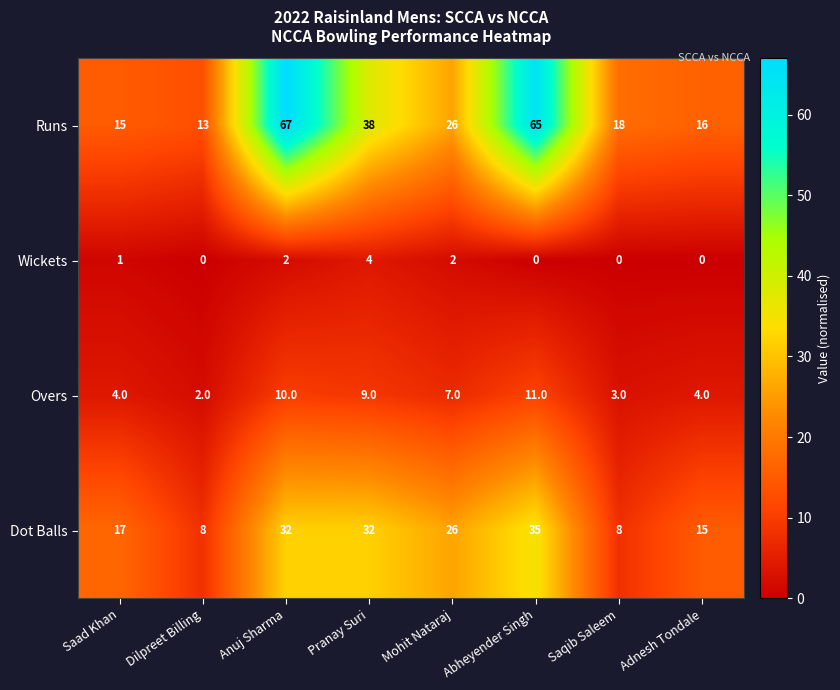

True or false: Dot Balls has a value of 35 at Abheyender Singh.

True